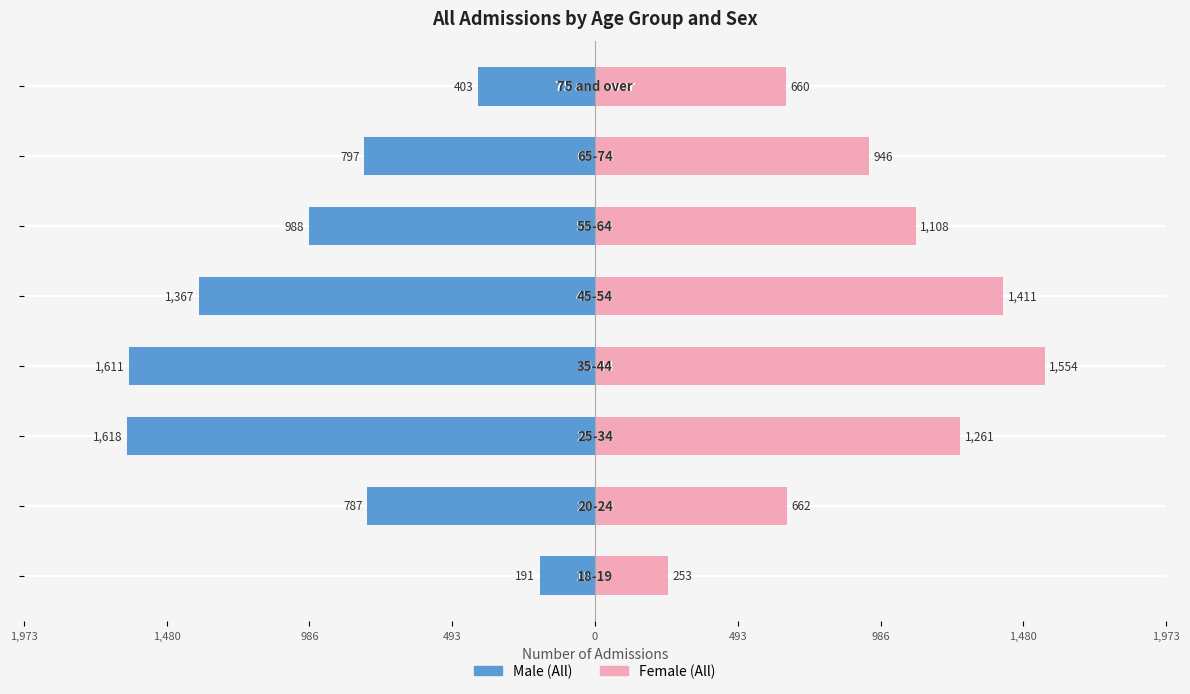

What is the lowest value of the Female (All) series?

253